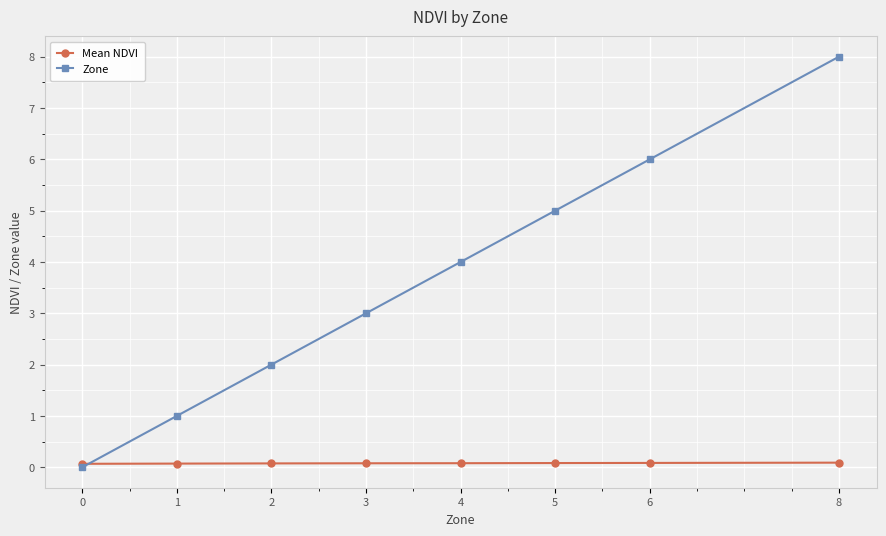

True or false: Zone has more than 1 points higher than both neighbors.

False